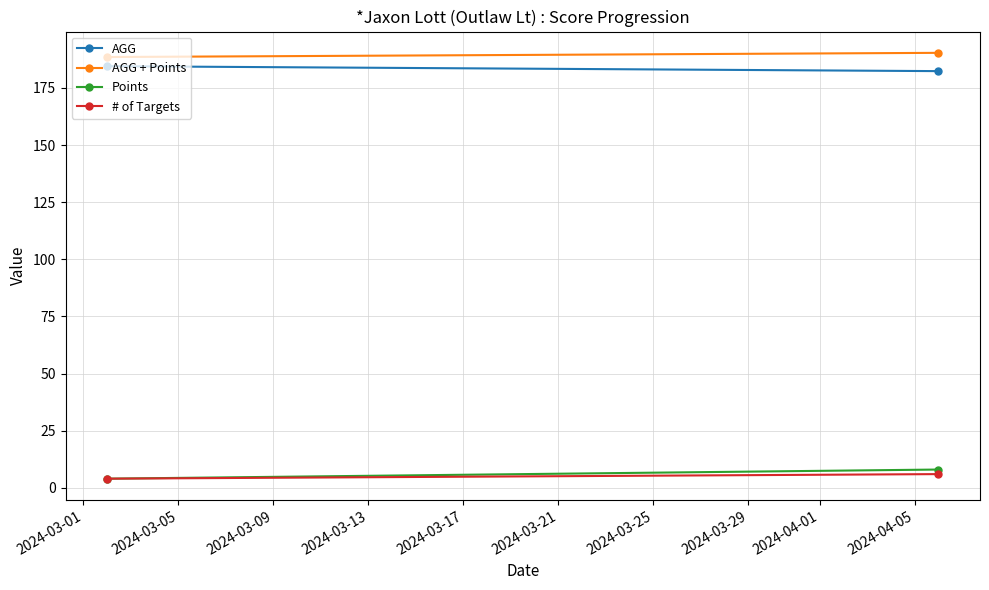

What is the average value of the # of Targets series?

5.0